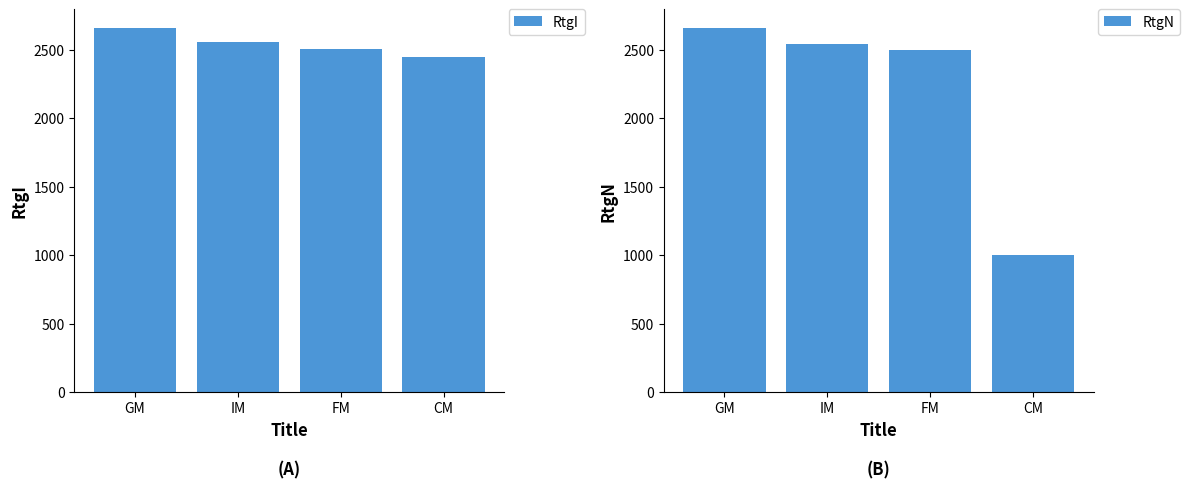

List the series in order of their overall mean, highest first.

RtgI, RtgN